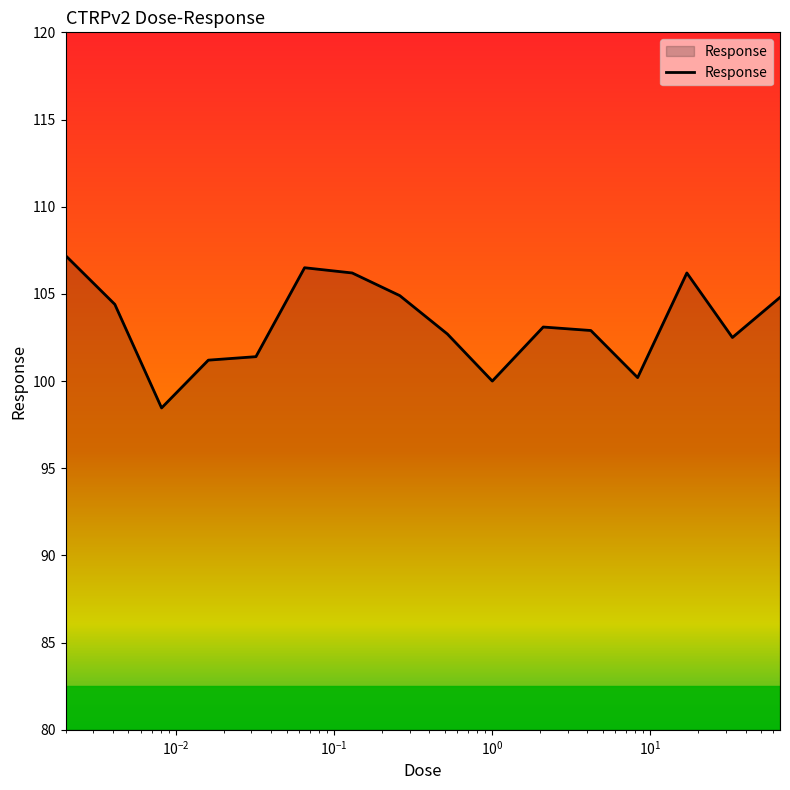

What is the greatest value displayed?

107.2